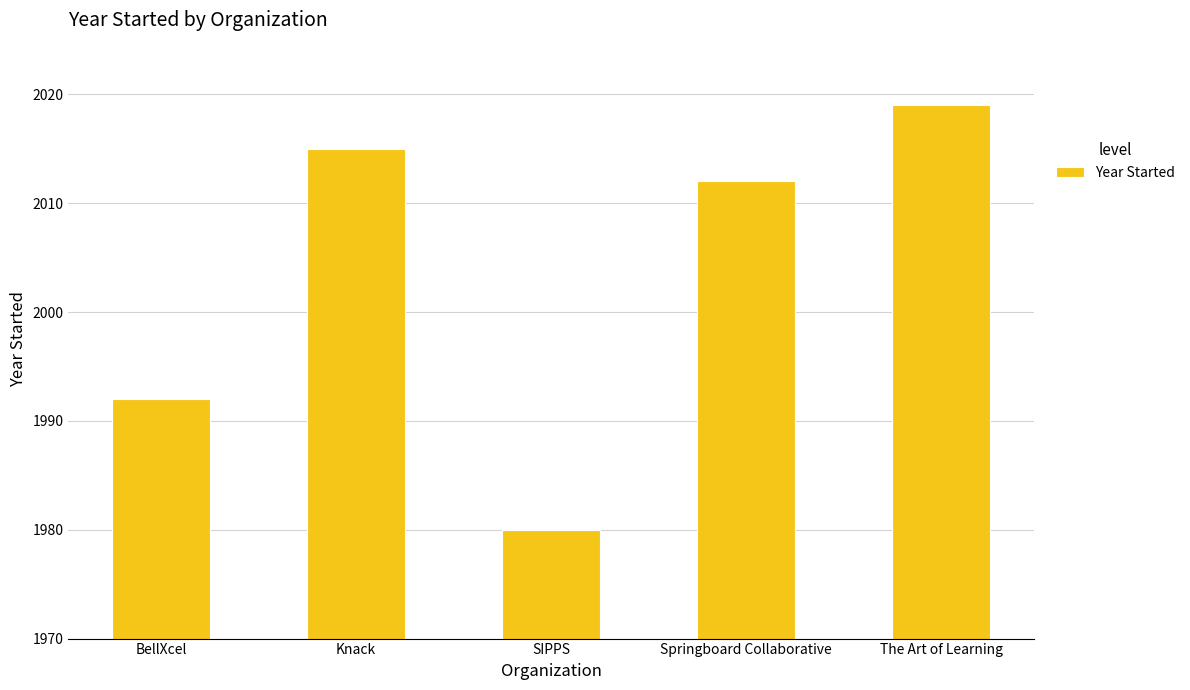

Which label corresponds to the largest value in the chart?

The Art of Learning